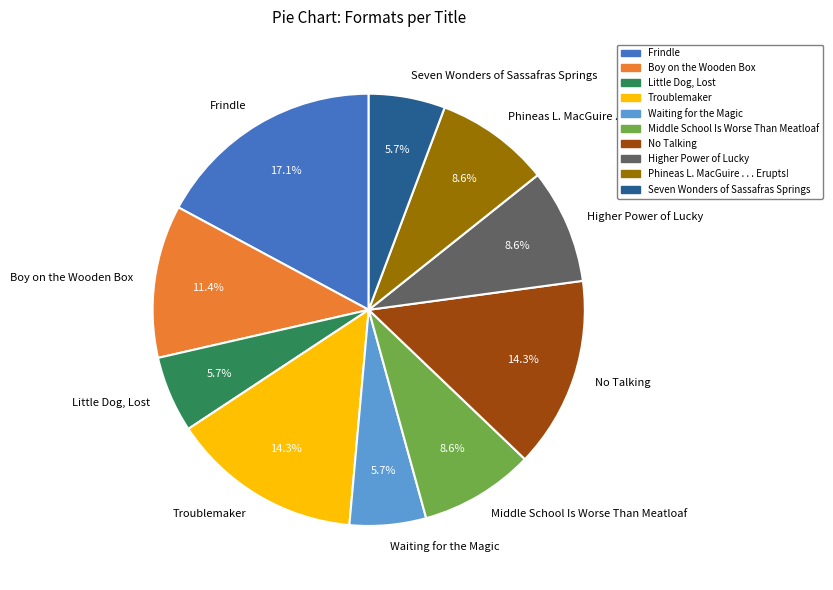

The Waiting for the Magic slice represents 6% of the pie. True or false?

True